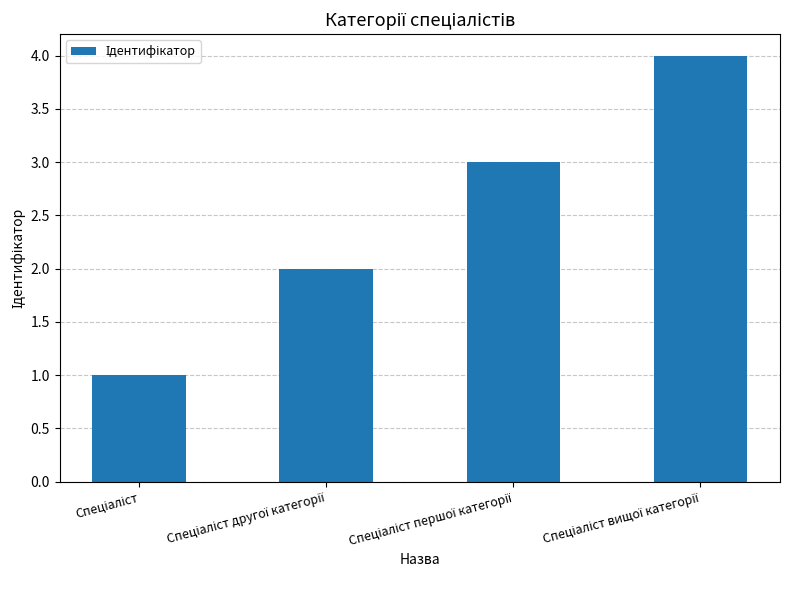

What is the greatest value displayed?

4